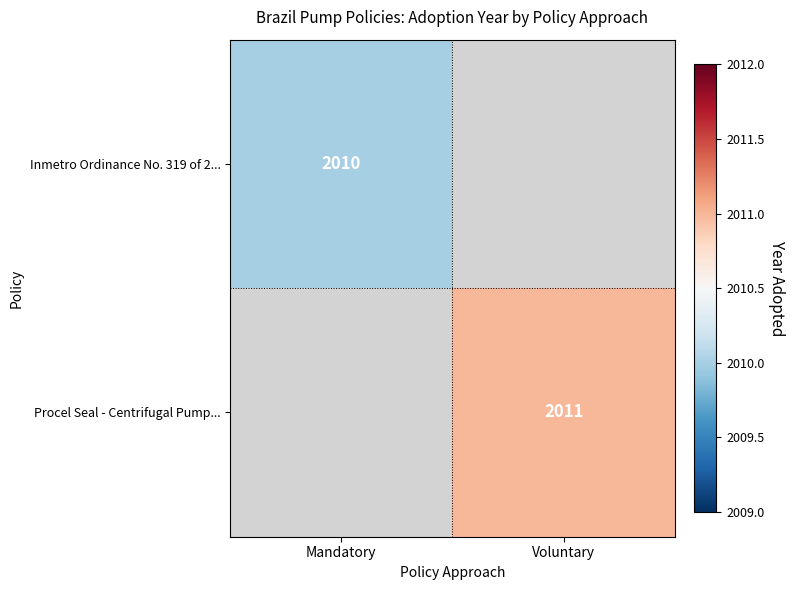

True or false: Procel Seal - Centrifugal Pump... has a value of 1349 at Voluntary.

False